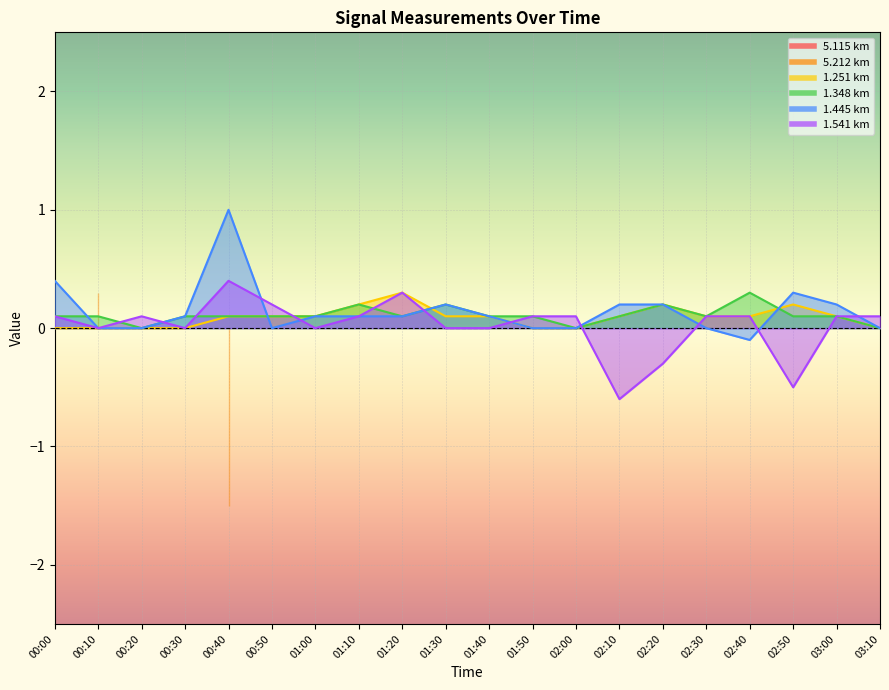

What is the difference between the maximum and second lowest values in the 1.445 series?

1.0